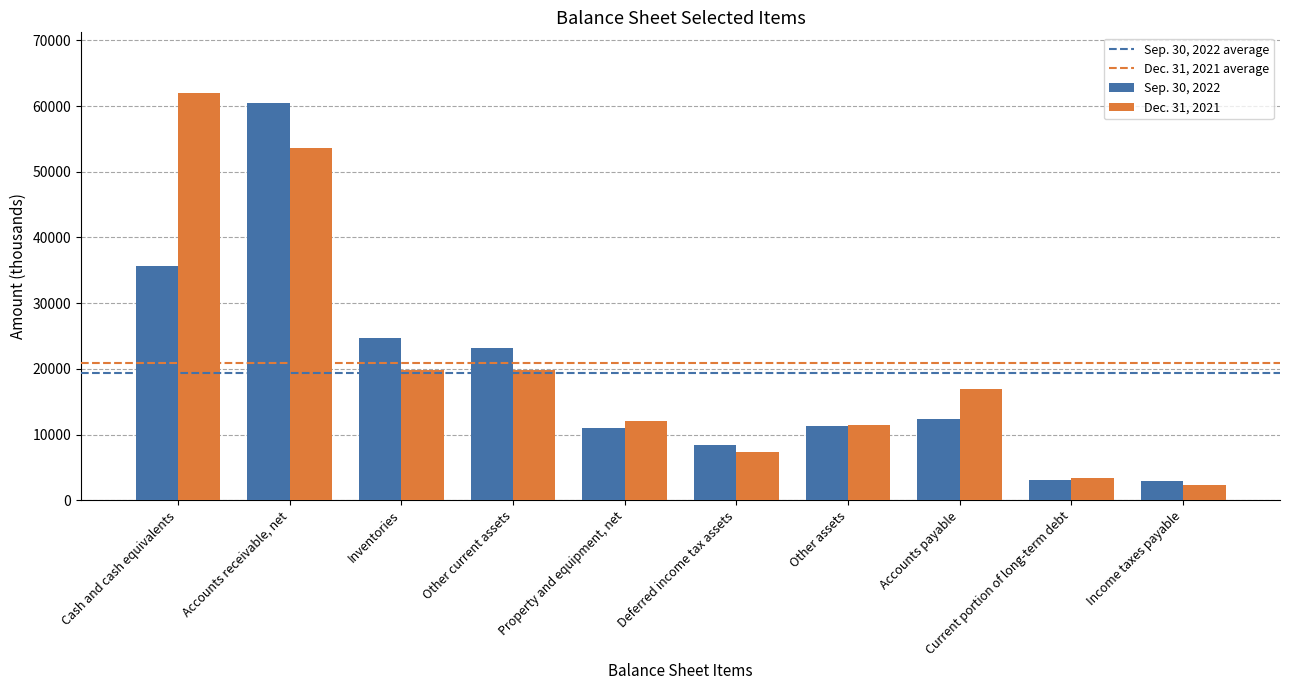

List the series in order of their peak value, lowest first.

Sep. 30, 2022, Dec. 31, 2021